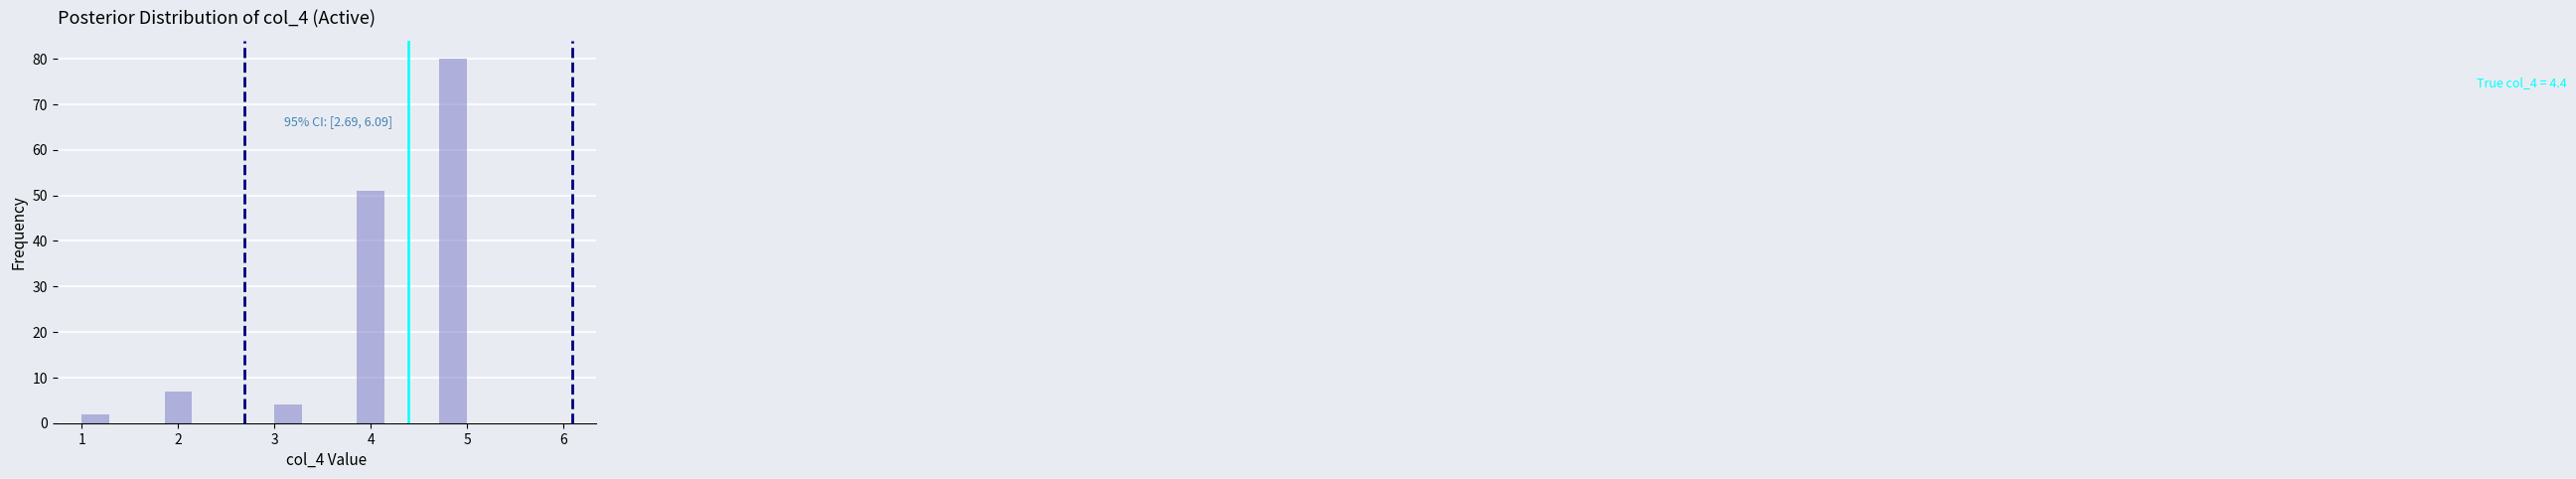

Read against the x-axis, roughly where is the centre of the tallest bar?

4.9